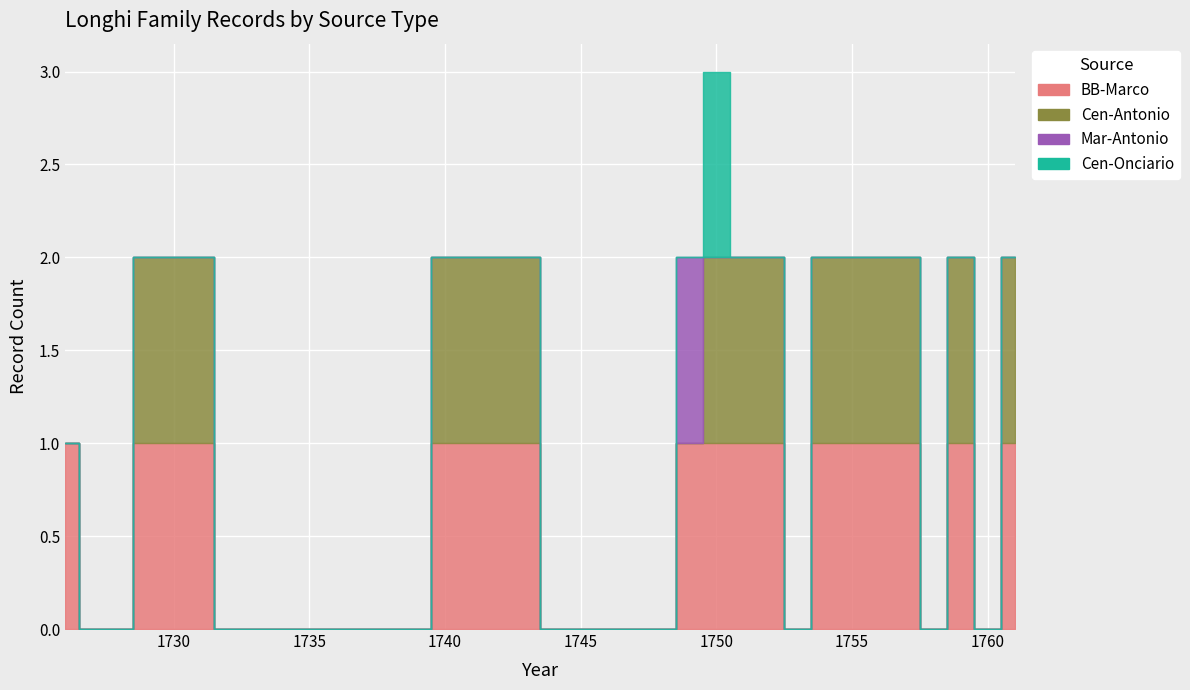

Which series has the largest range (max minus min)?

BB-Marco